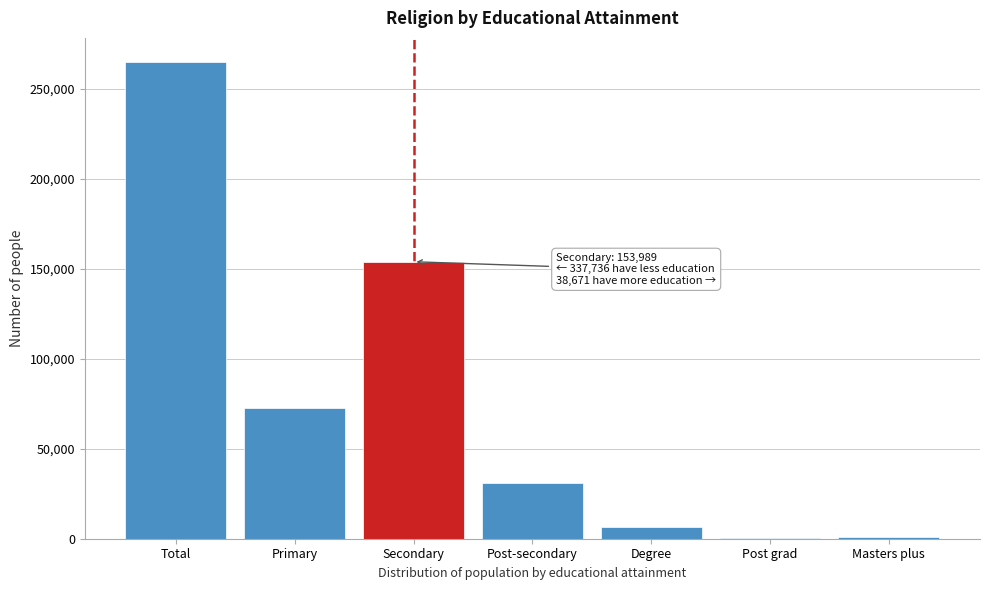

What is the change in value from Primary to Post-secondary?

-41486